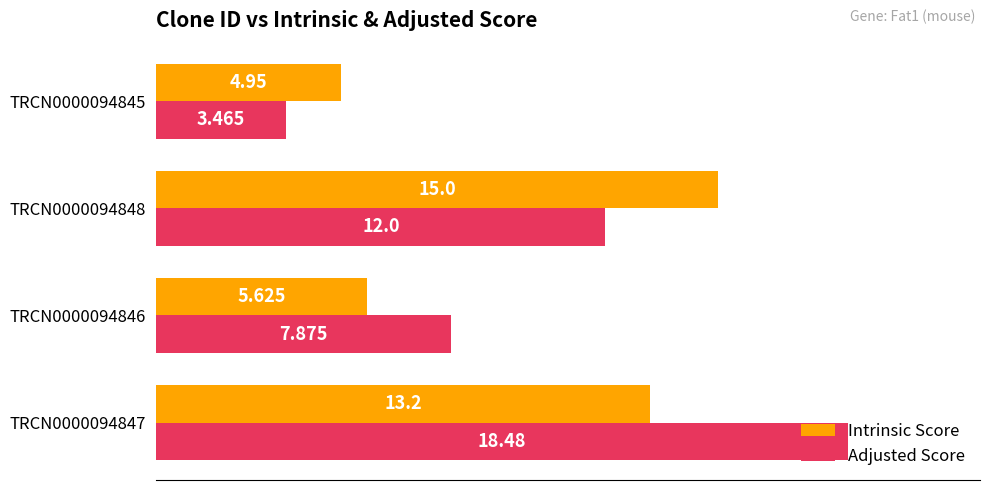

Between TRCN0000094846 and TRCN0000094845, which series saw the biggest shift?

Adjusted Score